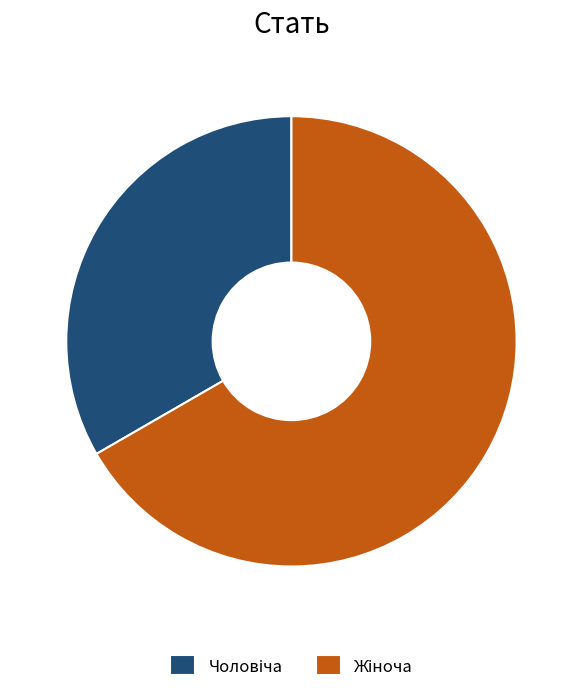

Is there a majority slice in this chart?

Yes